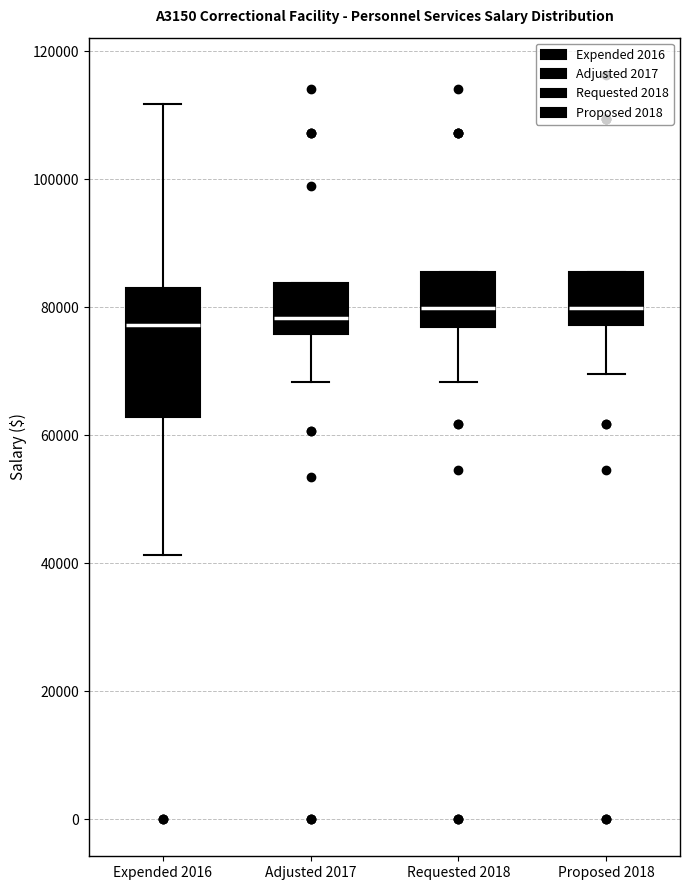

Reading left to right, read every box against the y-axis: the position of its median line, the range the box covers, and the ends of its whiskers. The values are not printed on the chart, so give them approximately, as read against the axis.

Expended 2016: median 78000, box 62000 to 82000, whiskers 42000 to 112000
Adjusted 2017: median 78000, box 76000 to 84000, whiskers 68000 to 84000
Requested 2018: median 80000, box 76000 to 86000, whiskers 68000 to 86000
Proposed 2018: median 80000, box 78000 to 86000, whiskers 70000 to 86000